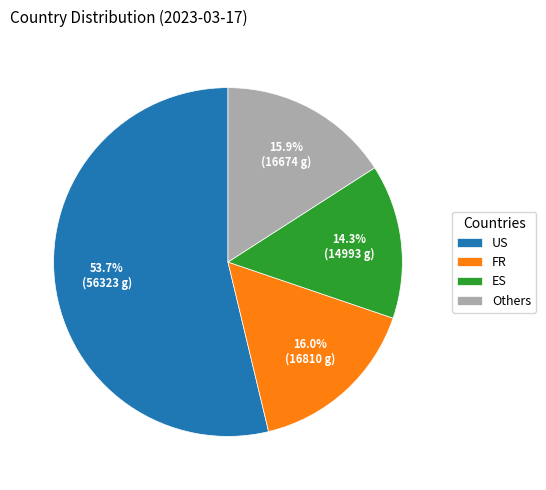

Combined, do Others and FR account for over 50%?

No